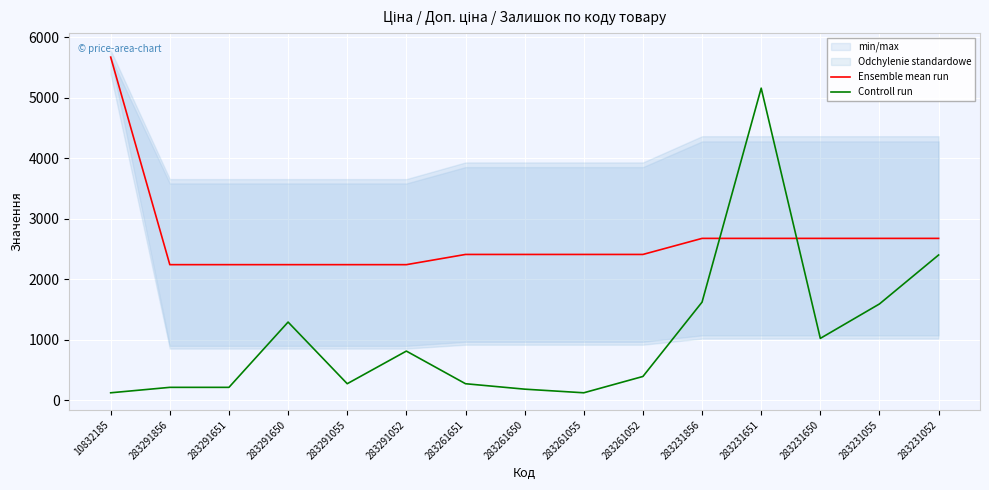

How many intersections are there between Controll run and Ensemble mean run?

2